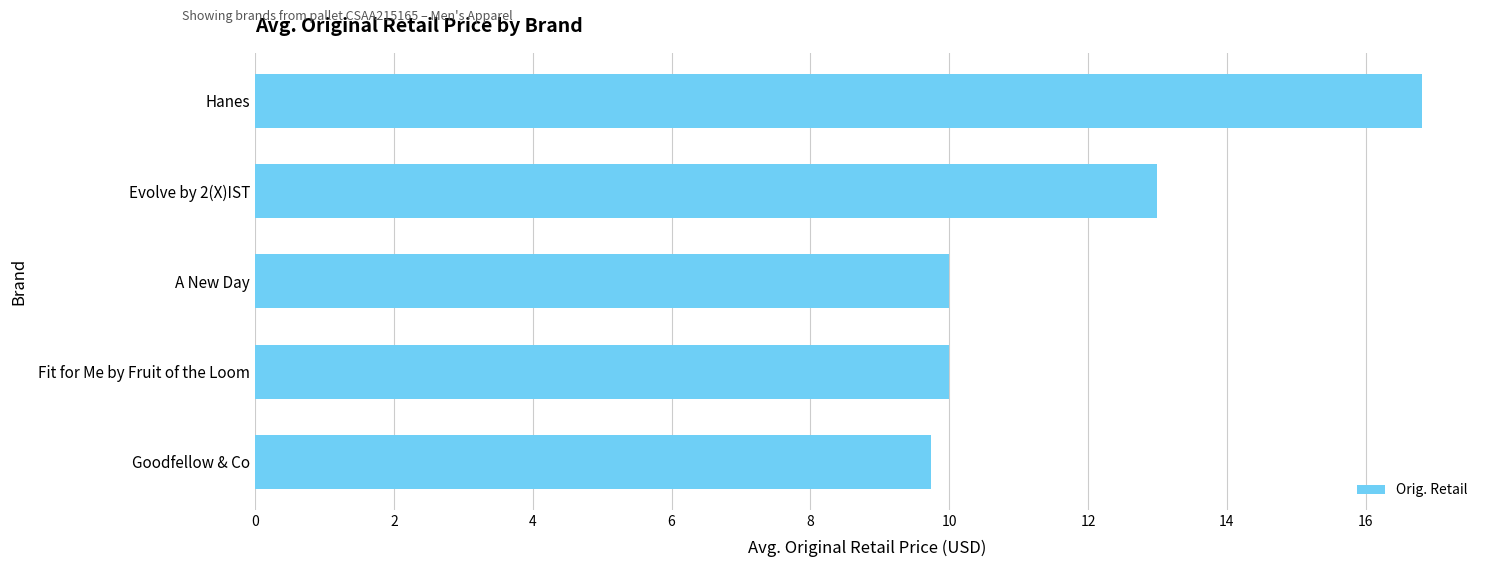

Reading bottom to top, what are all the values shown in this chart?

9.7	10.0	10.0	13.0	16.8